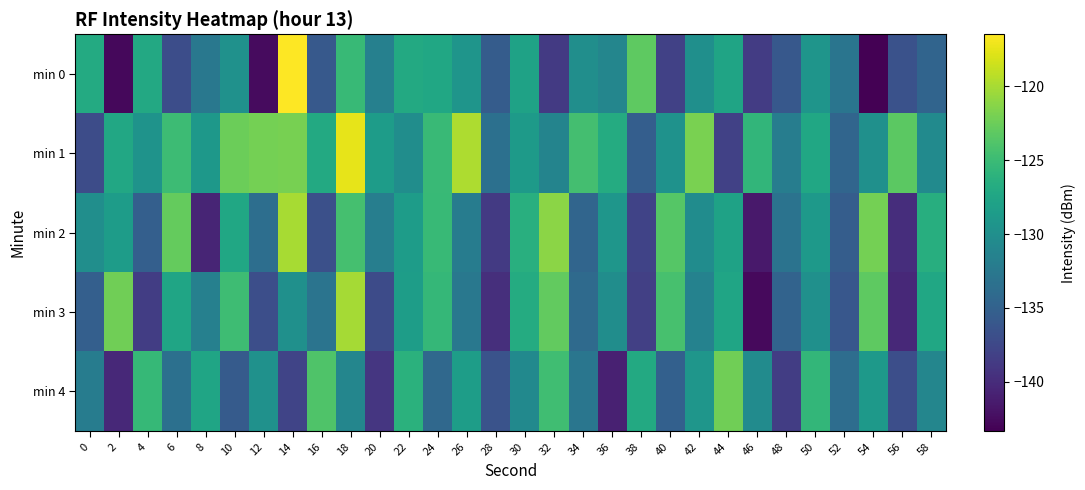

Between 20 and 30, which is larger?

30